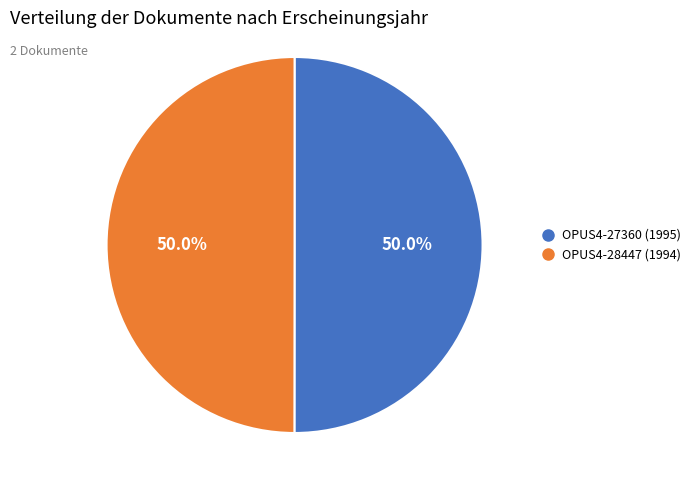

The OPUS4-28447 (1994) slice represents 55% of the pie. True or false?

False